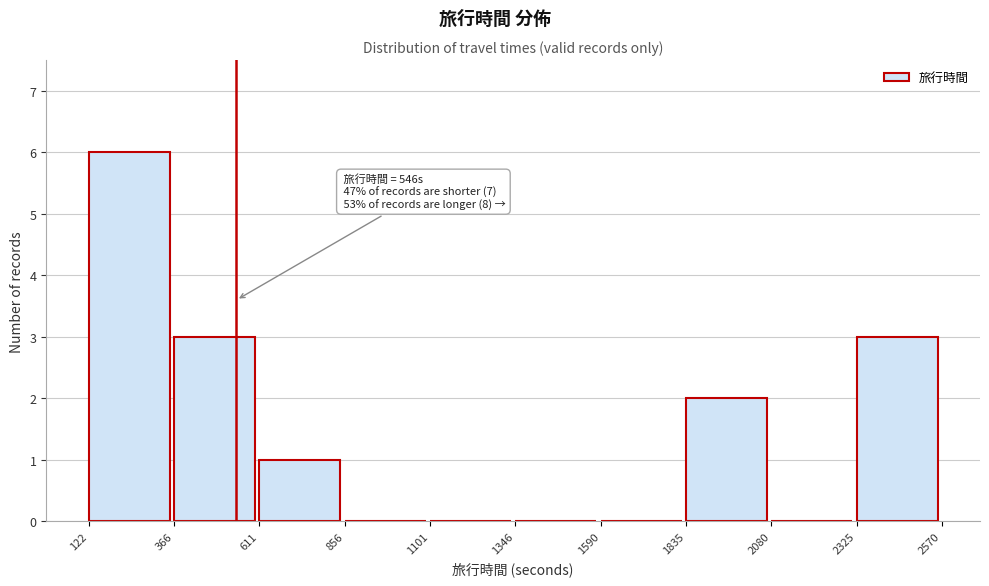

Over which range of the x-axis is the bar tallest?

122 to 366